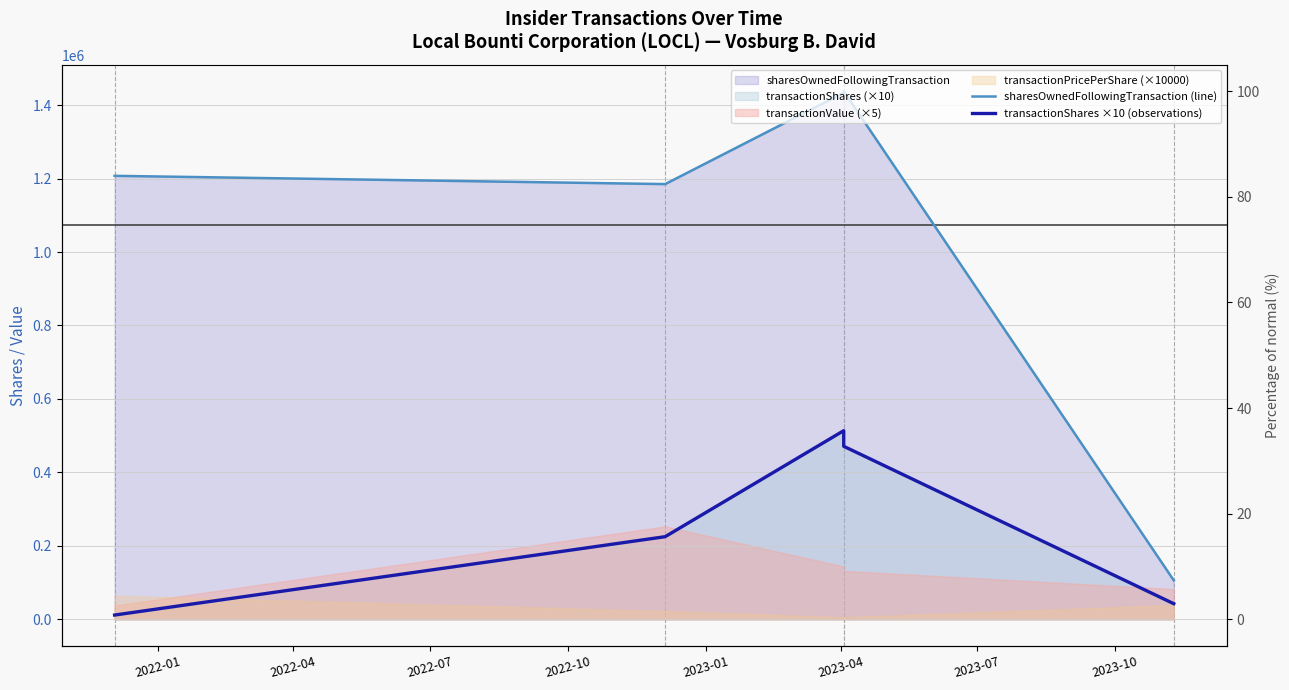

Is it true that sharesOwnedFollowingTransaction (line) equals 239671 at 2022-04?

False